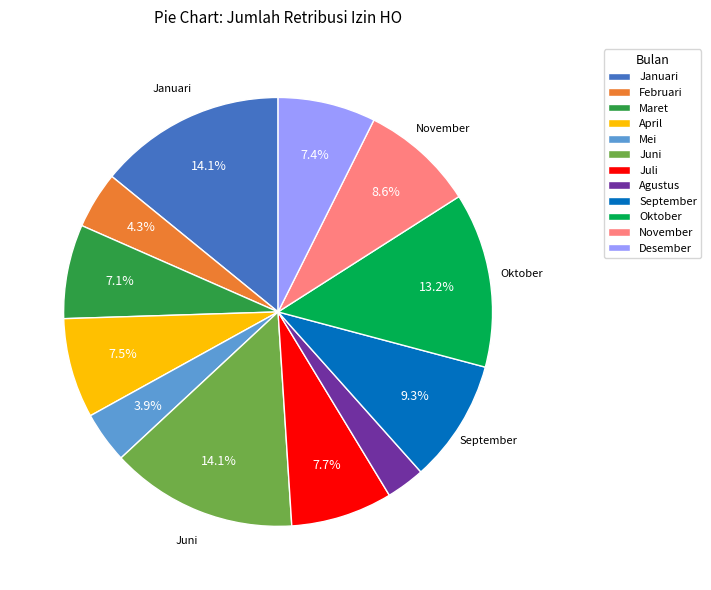

To the nearest percent, what portion does Februari represent?

4%